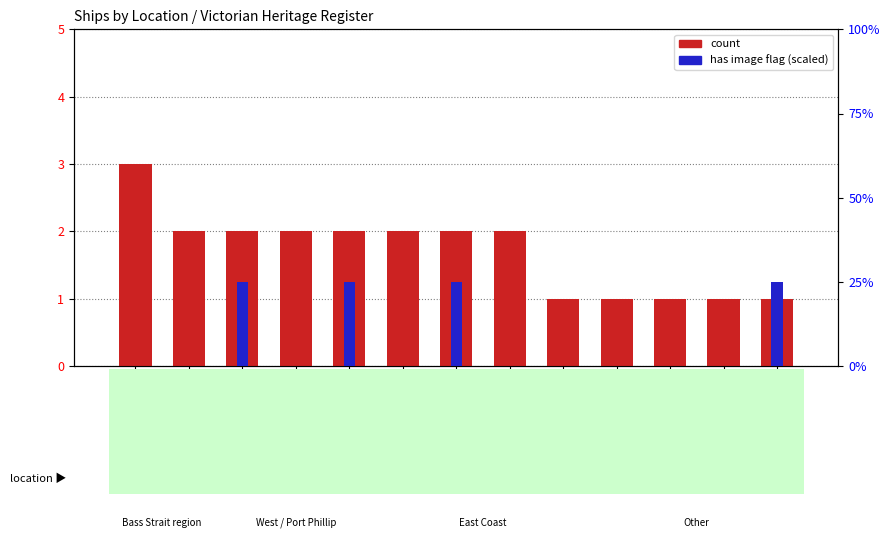

Rank the categories by has image (scaled) value from lowest to highest.

Bass Strait, West Coast
Apollo Bay, E.Coast
Lakes Ent., Lady Bay
Warrnambool, E.Coast
Corner Inlet, Lakes
Entrance, Bass Strait
(possible), Port Phillip
Lime Ch., Williams
River NSW, Port Phillip, East Coast, Bass Strait
PP Heads, E.Coast
Inverloch